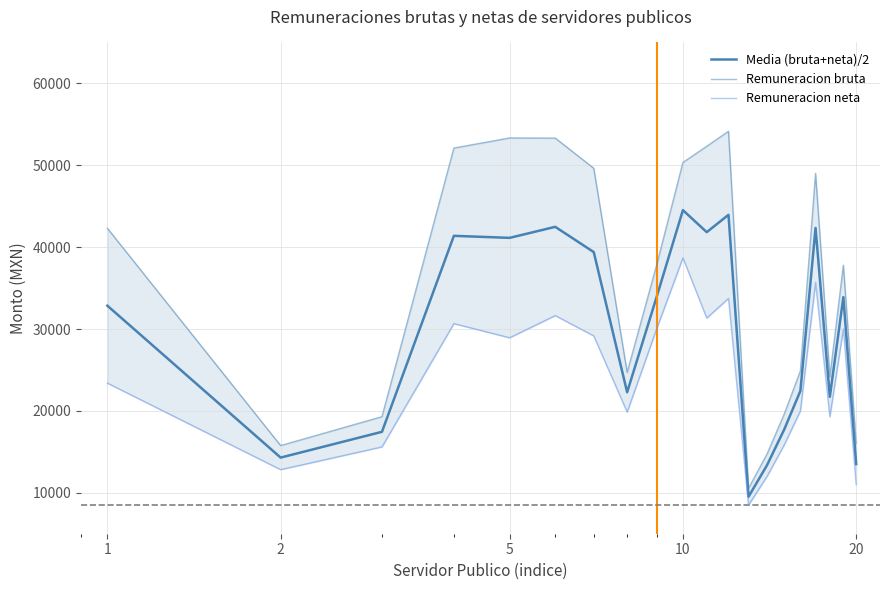

True or false: Remuneracion neta and Media (bruta+neta)/2 intersect in this chart.

False